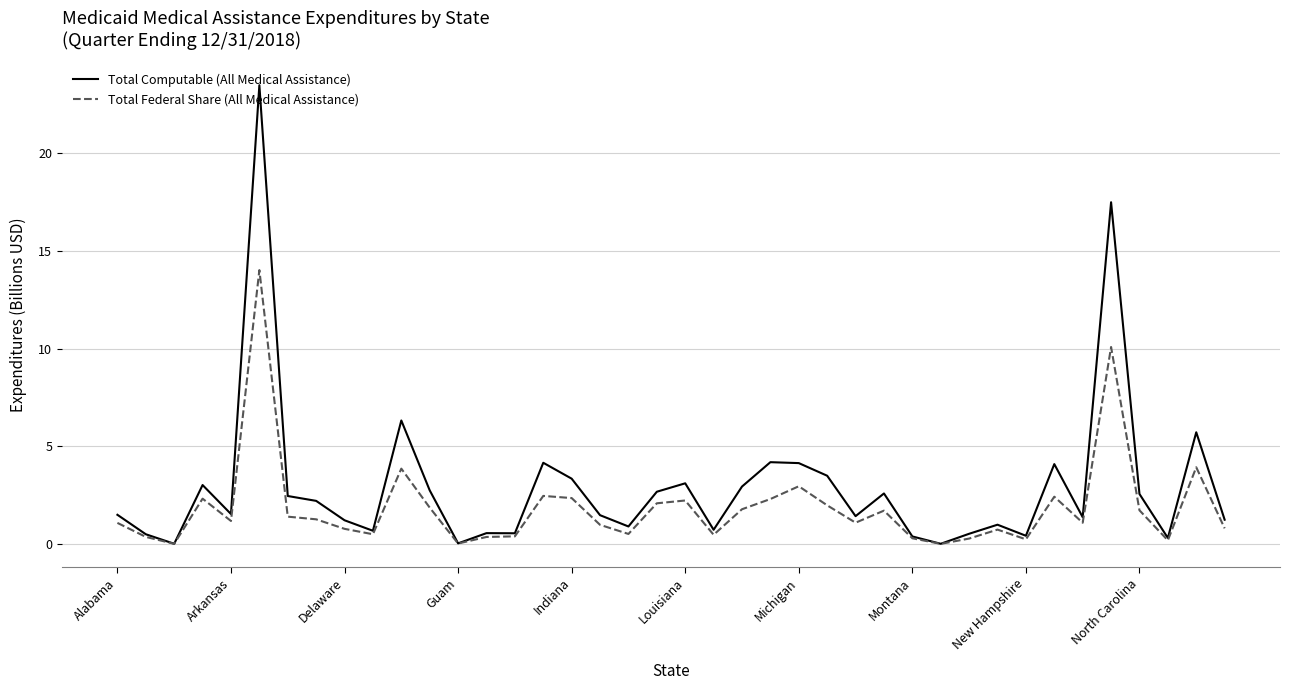

What is the maximum value for Total Computable (All Medical Assistance)?

23.5